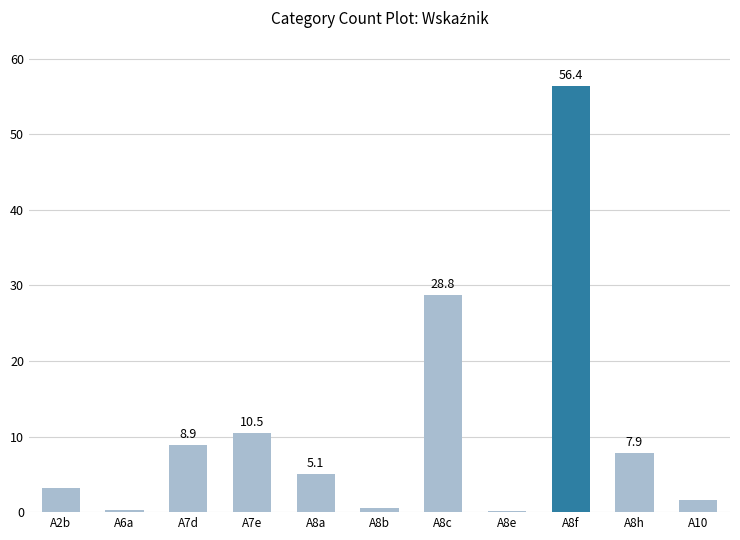

What is the maximum value shown in the chart?

56.4